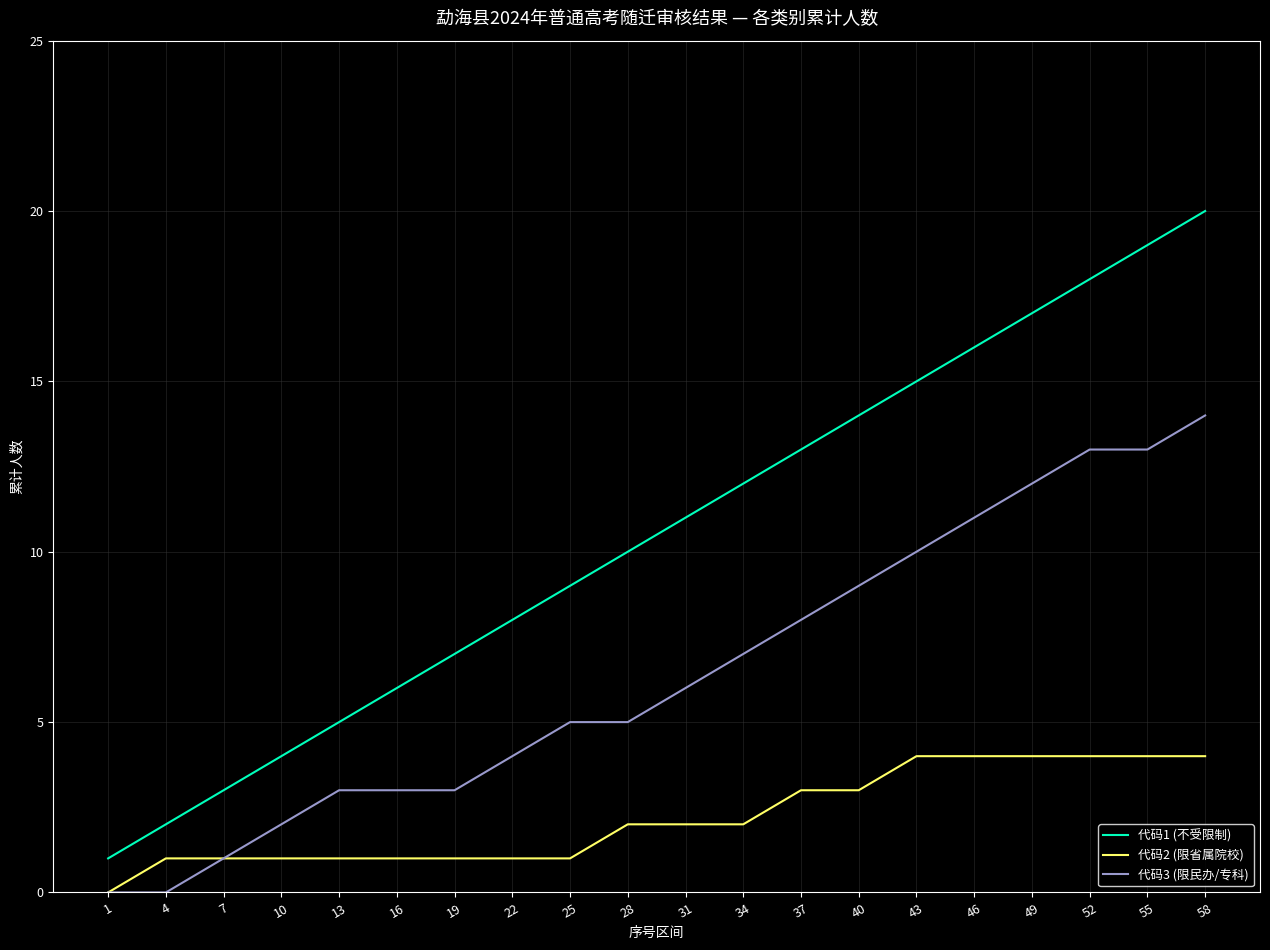

Rank the categories by 代码1 (不受限制) value from lowest to highest.

1, 4, 7, 10, 13, 16, 19, 22, 25, 28, 31, 34, 37, 40, 43, 46, 49, 52, 55, 58